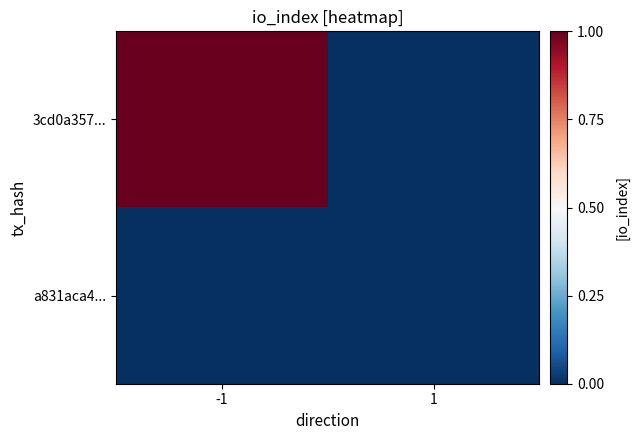

Reading left to right, what are all the values shown in this chart?

3cd0a357...: -1=1	1=0
a831aca4...: -1=0	1=0